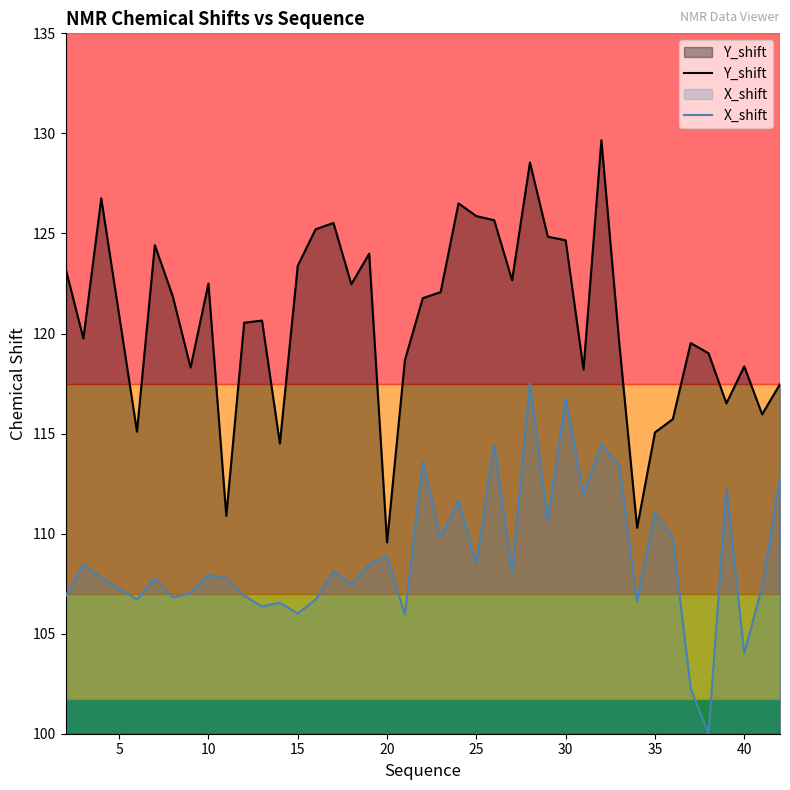

What is the sum of all X_shift values?

4355.4